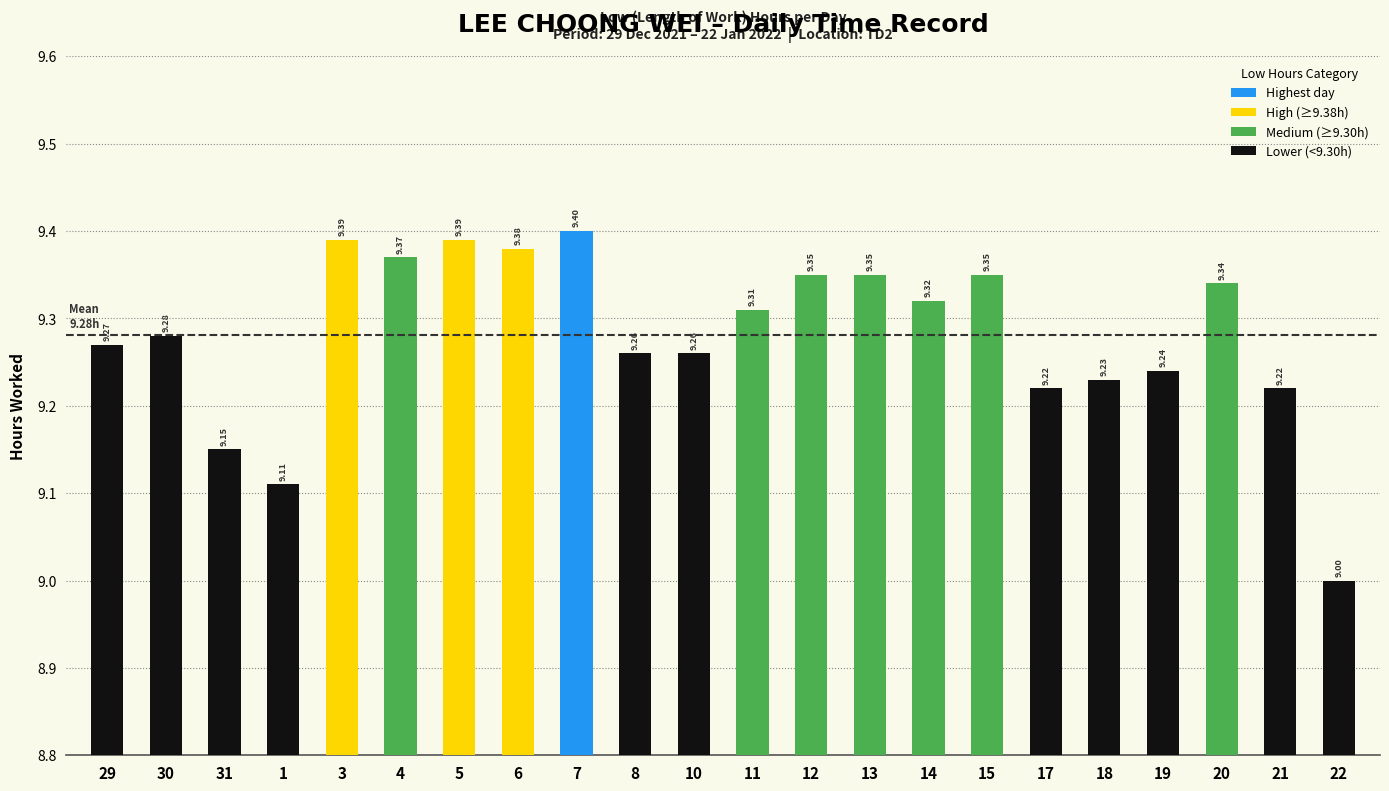

What is the change in value from 12 to 17?

-0.1